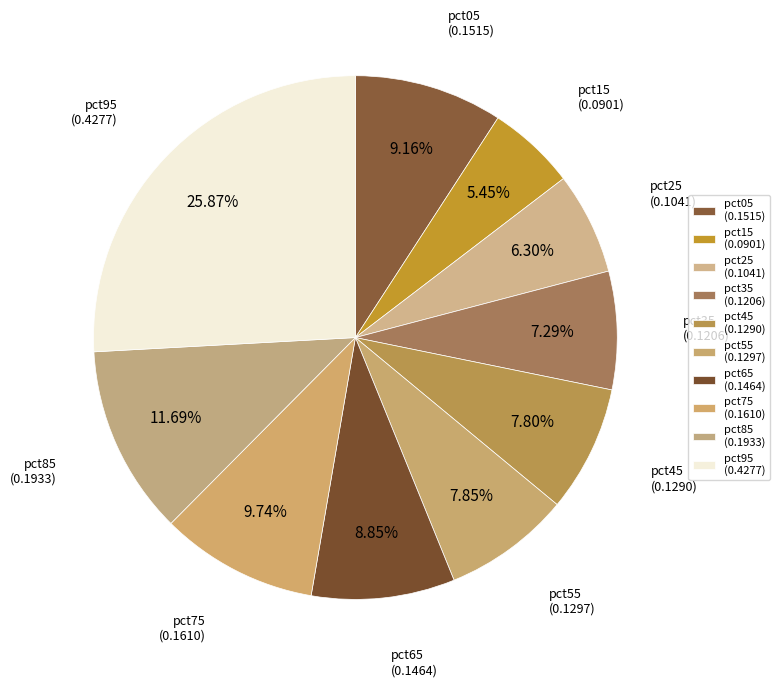

Rank the categories by value from lowest to highest.

pct15, pct25, pct35, pct45, pct55, pct65, pct05, pct75, pct85, pct95